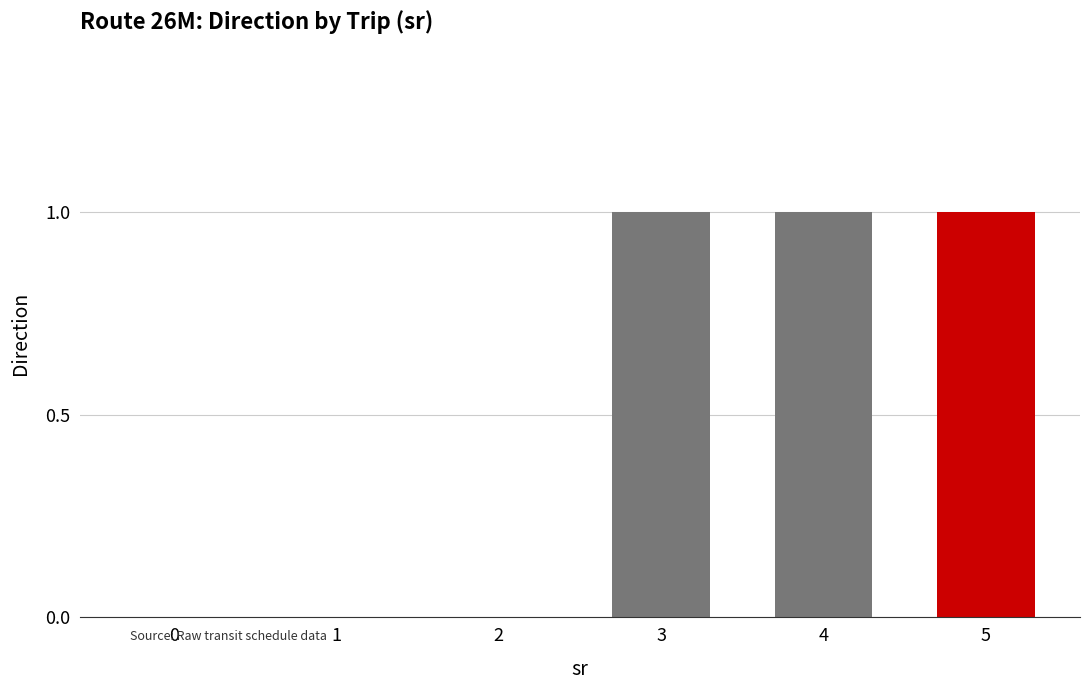

Count the number of data series in this chart.

1